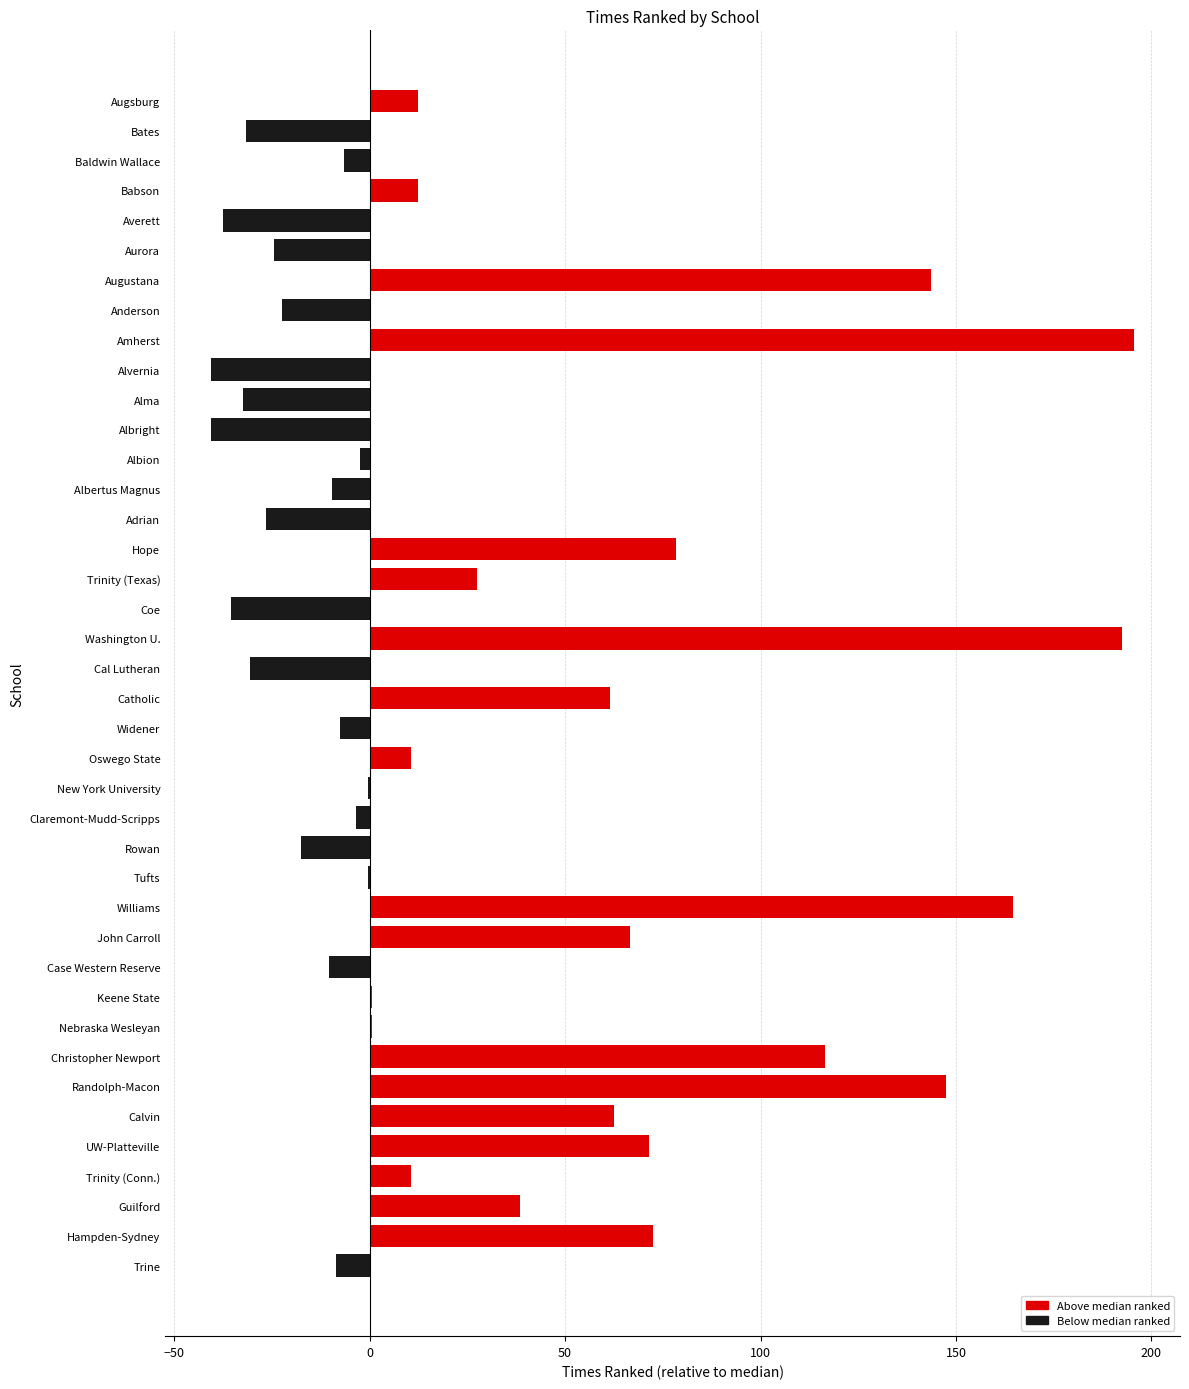

How many categories are shown in the chart?

40